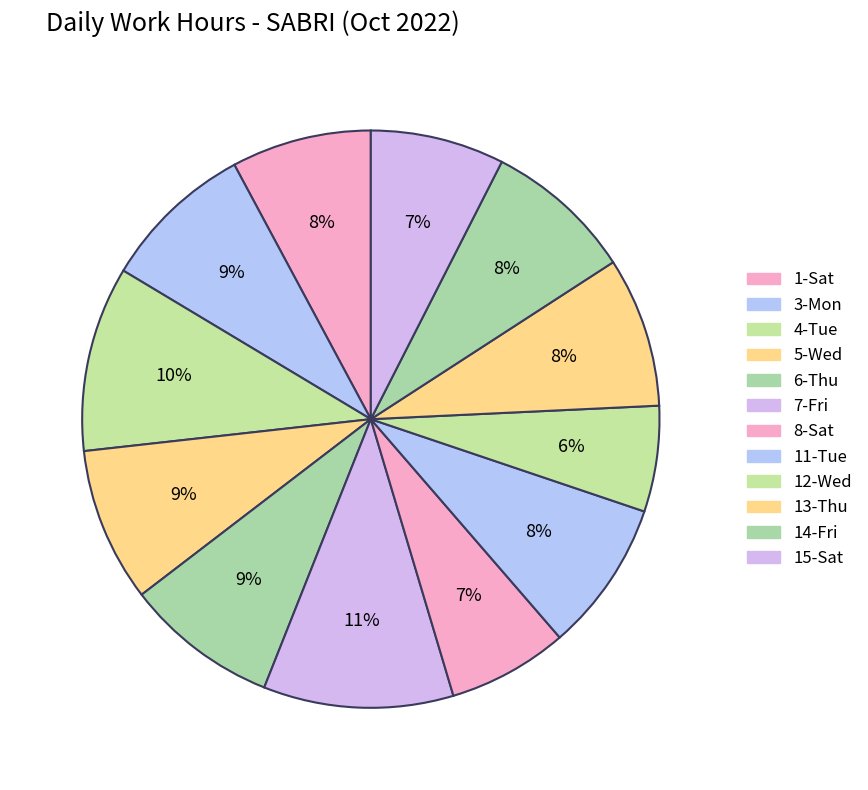

How many segments does this pie chart have?

12